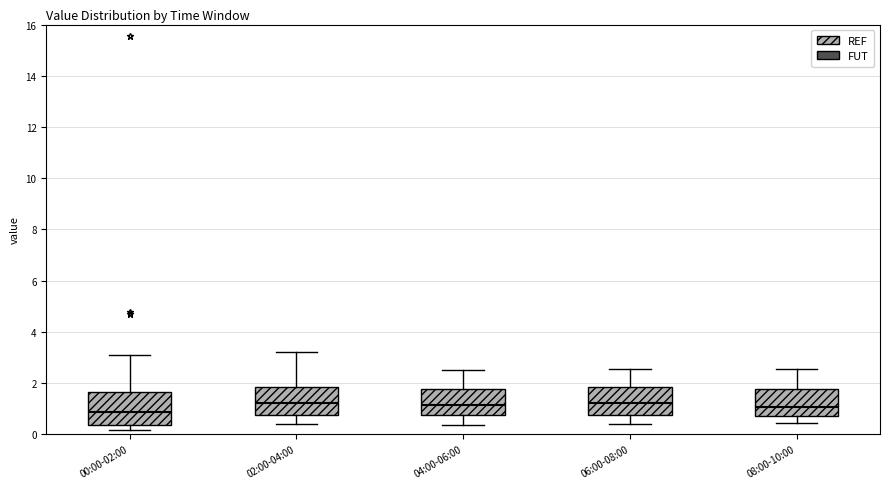

Which box has the lowest median line?

00:00-02:00